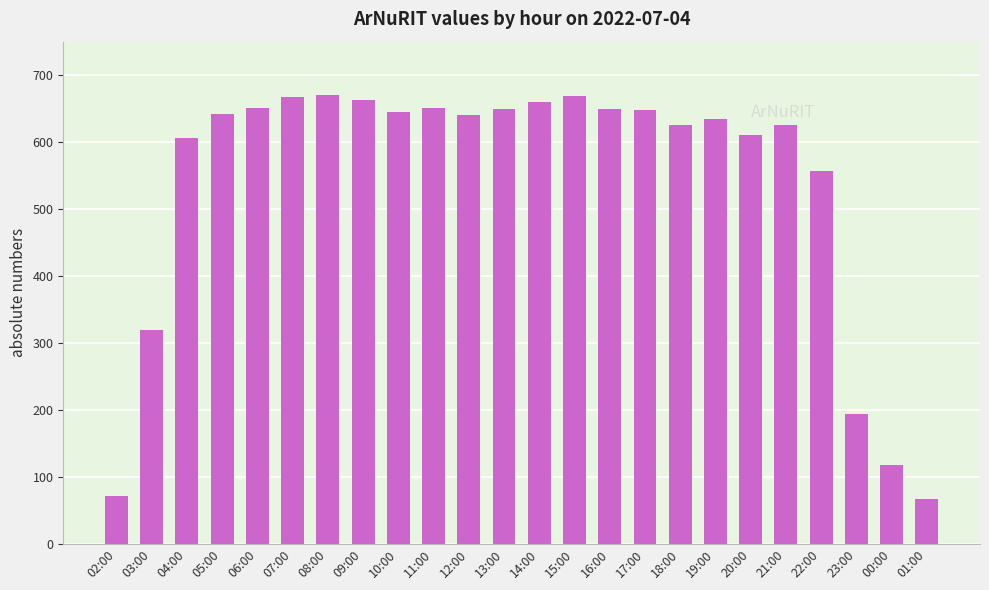

Approximately how many times larger is the value at 05:00 compared to 18:00?

1.0